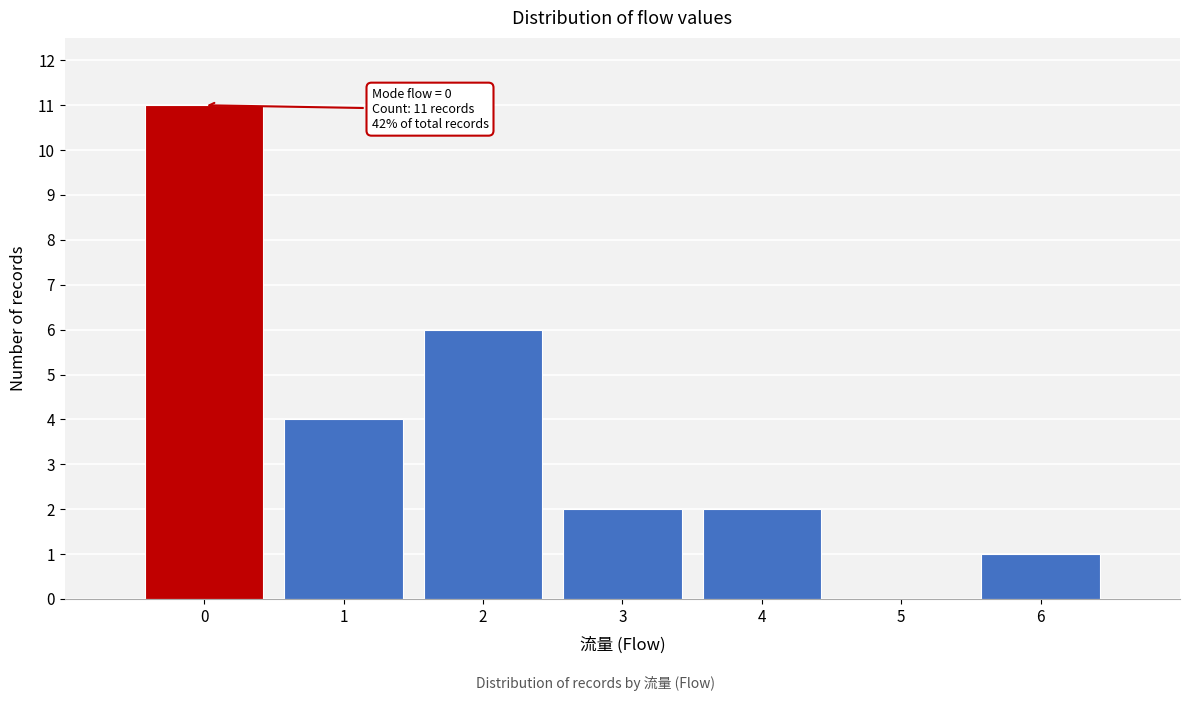

Reading right to left, transcribe all the data shown in this chart.

6=1	5=0	4=2	3=2	2=6	1=4	0=11